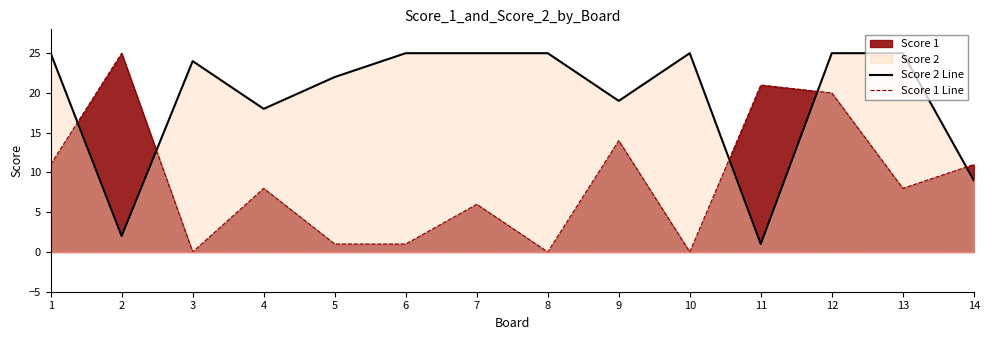

True or false: Score 2 Line has a value of 2 at 2.

True